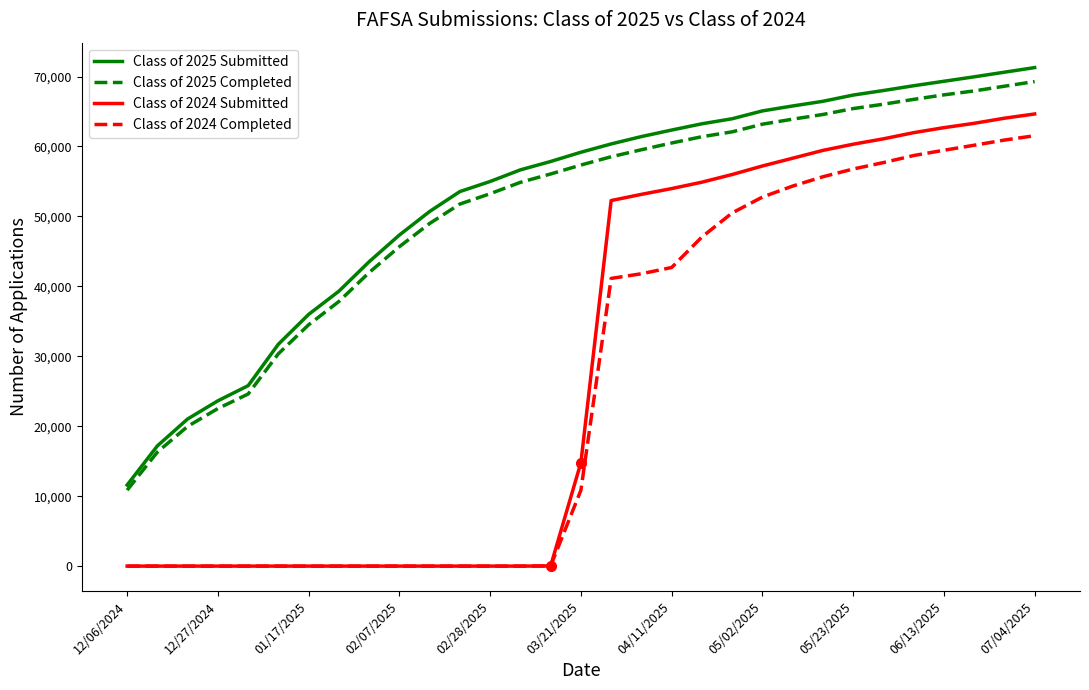

Which series has the widest spread of values?

Class of 2024 Submitted